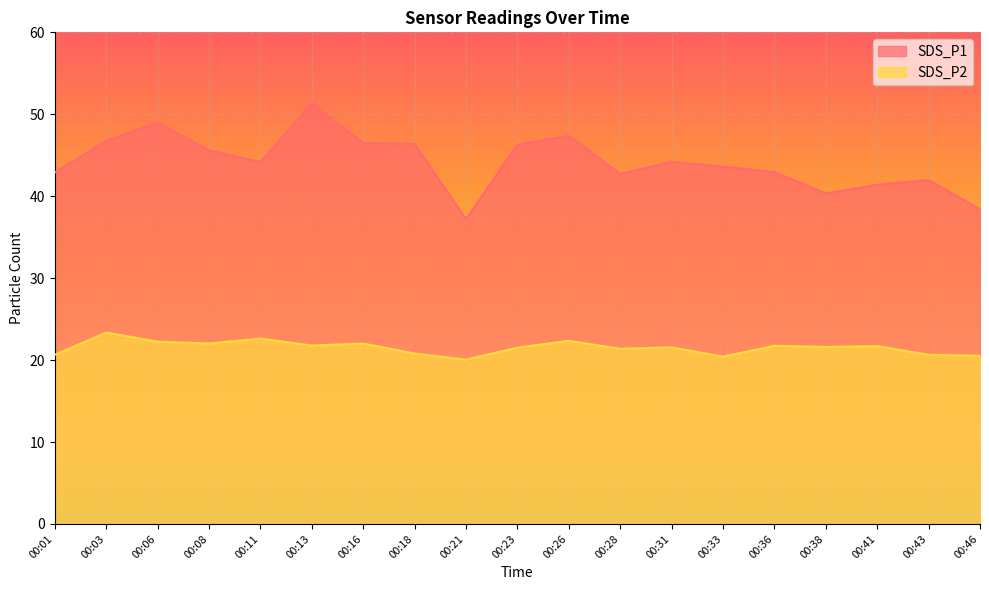

What are all the series names shown in the legend?

SDS_P1, SDS_P2